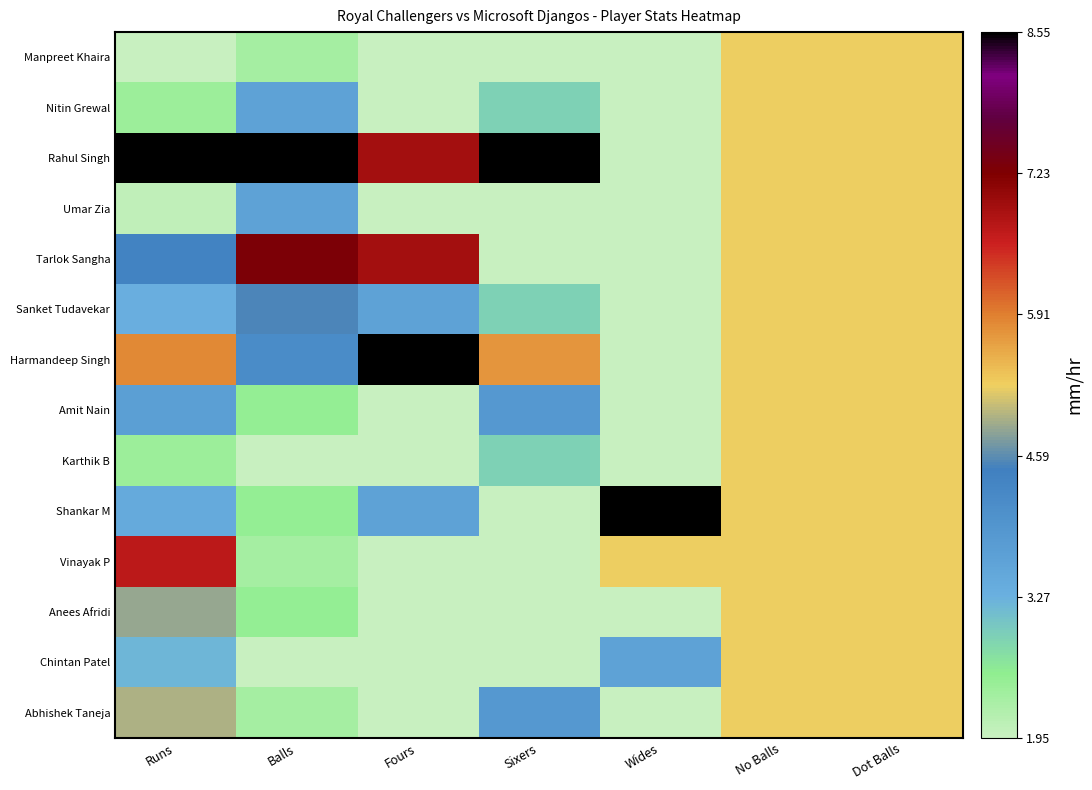

What is the total value across all series at Sixers?

44.3